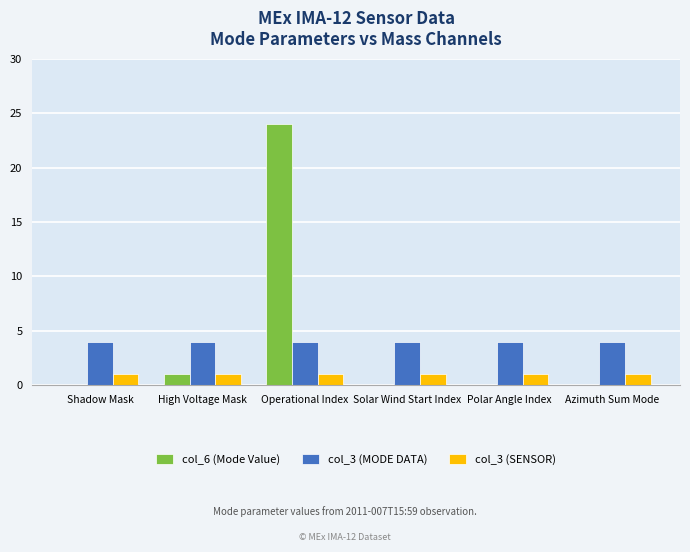

What is the highest value of the col_3 (MODE DATA) series?

4